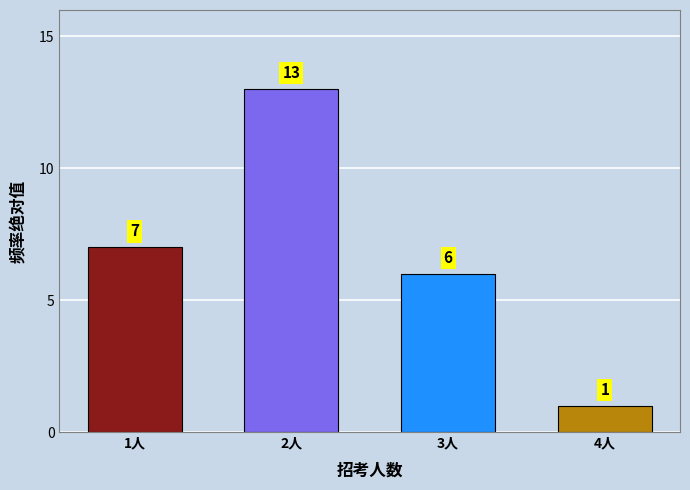

Reading left to right, transcribe all the data shown in this chart.

7	13	6	1